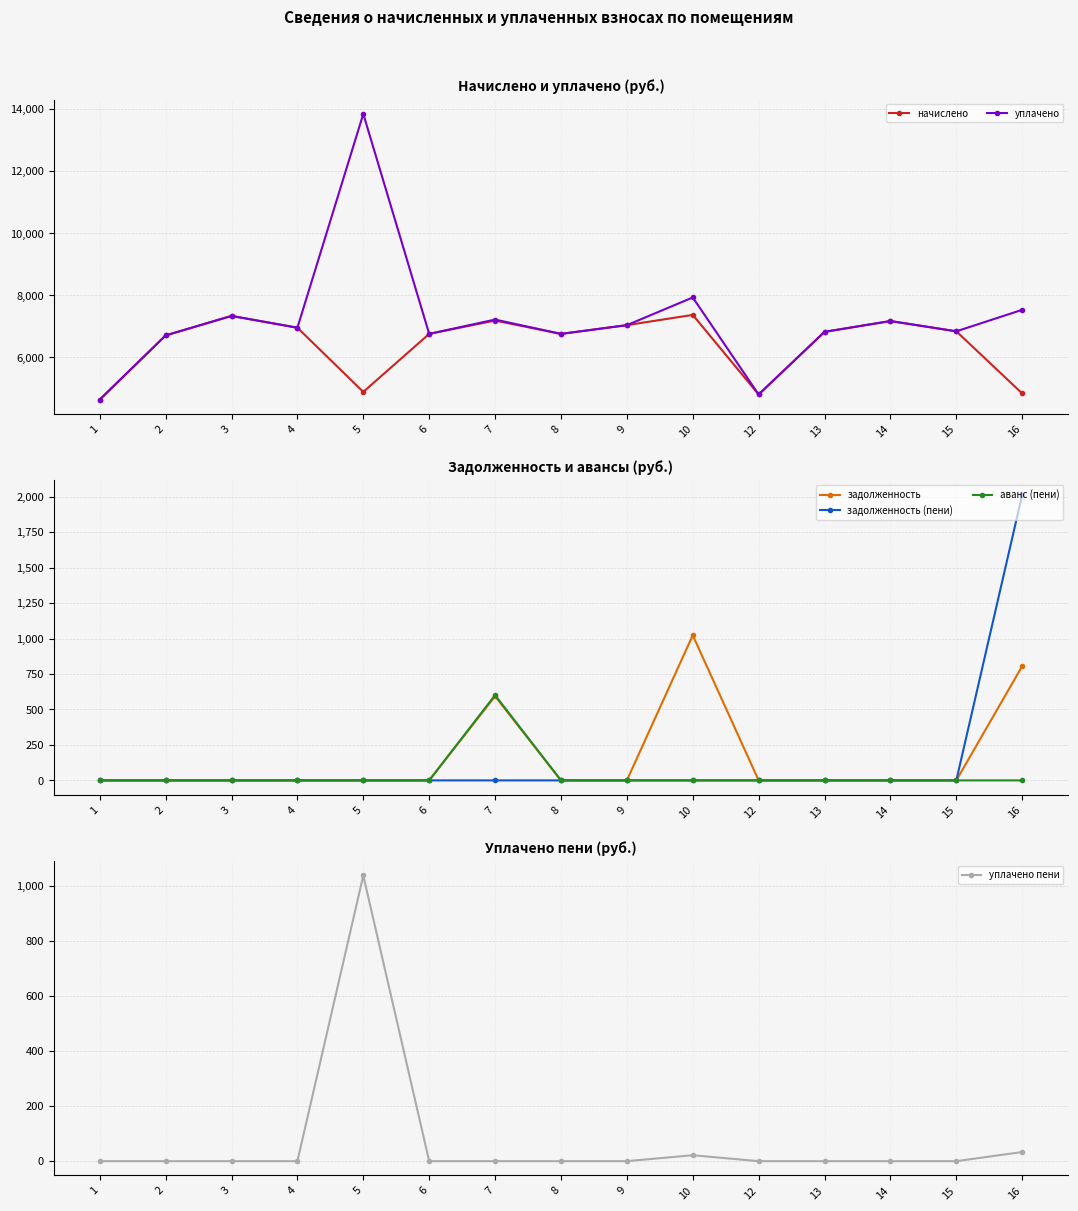

At which category does уплачено reach its first local valley?

4